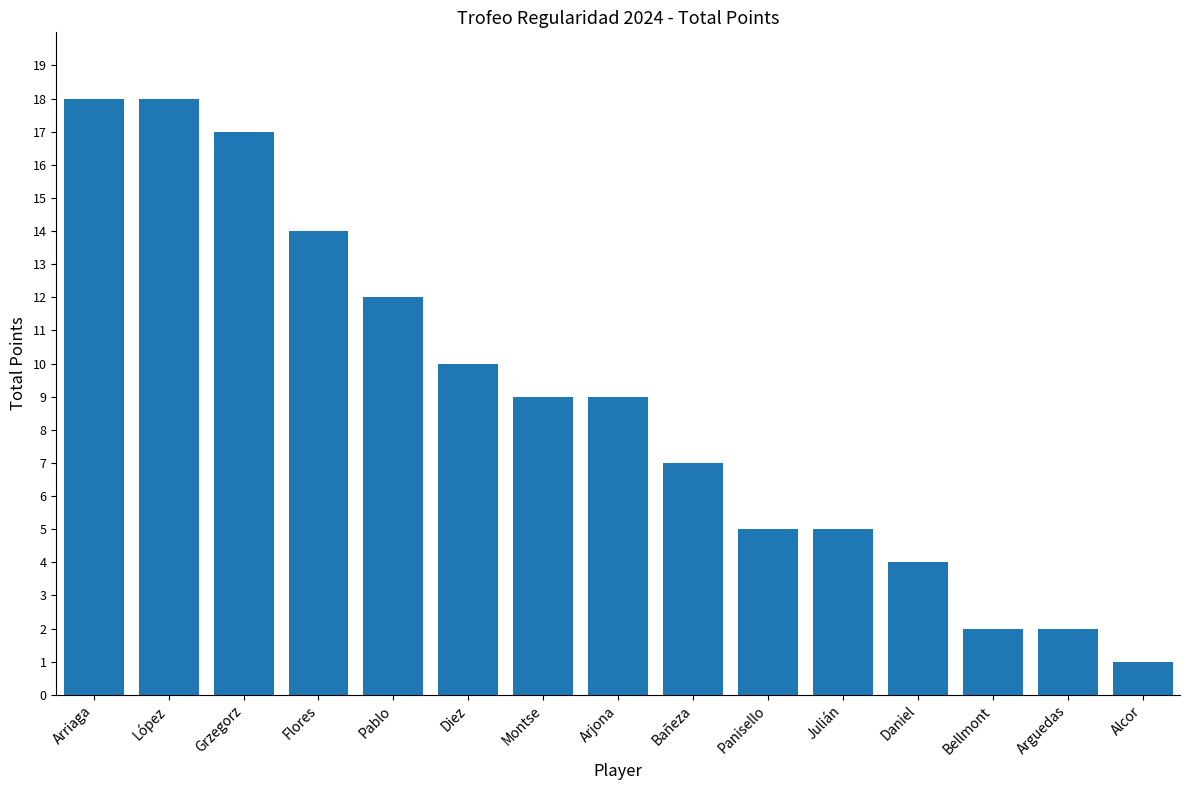

What is the label of the 15th bar from the left?

Alcor